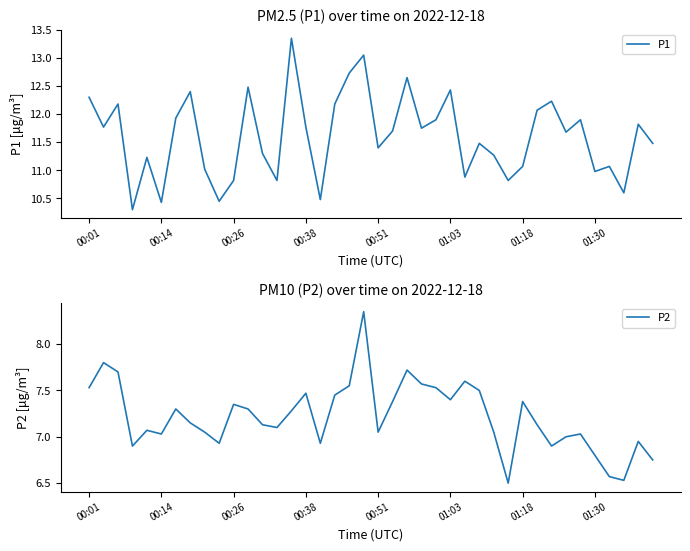

The P2 series shows 4.3 at 00:01. True or false?

False